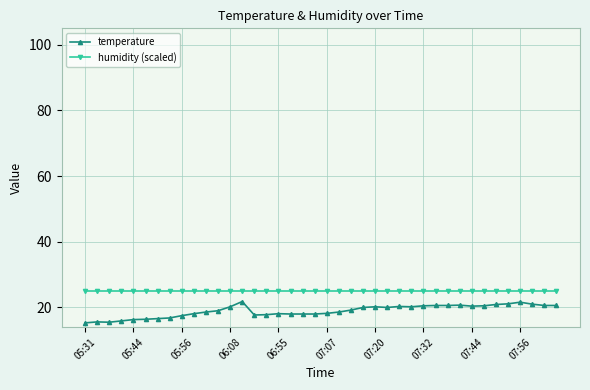

What are all the series names shown in the legend?

temperature, humidity (scaled)